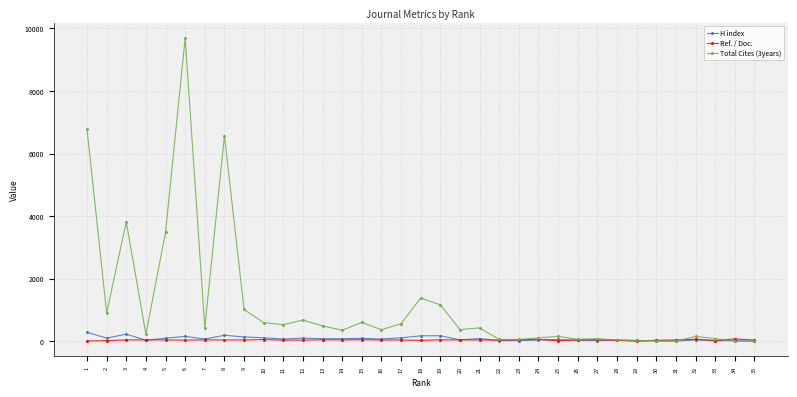

What is the maximum value shown in the chart?

9693.0